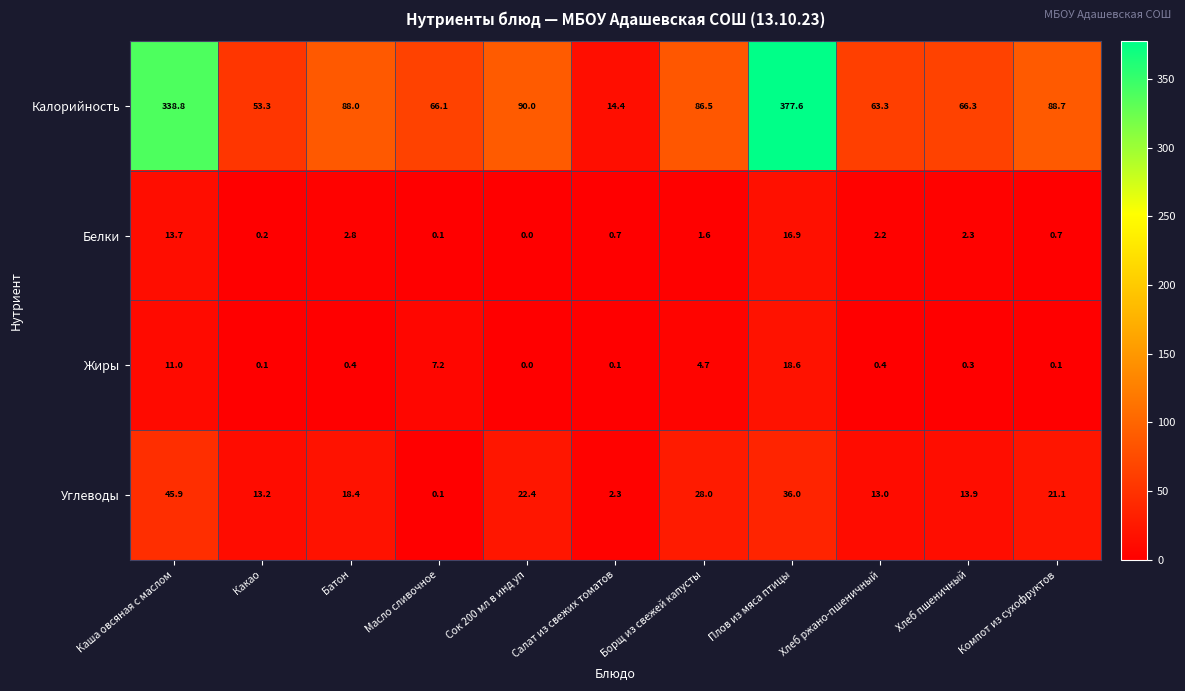

Is it true that Углеводы equals 36.0 at Плов из мяса птицы?

True